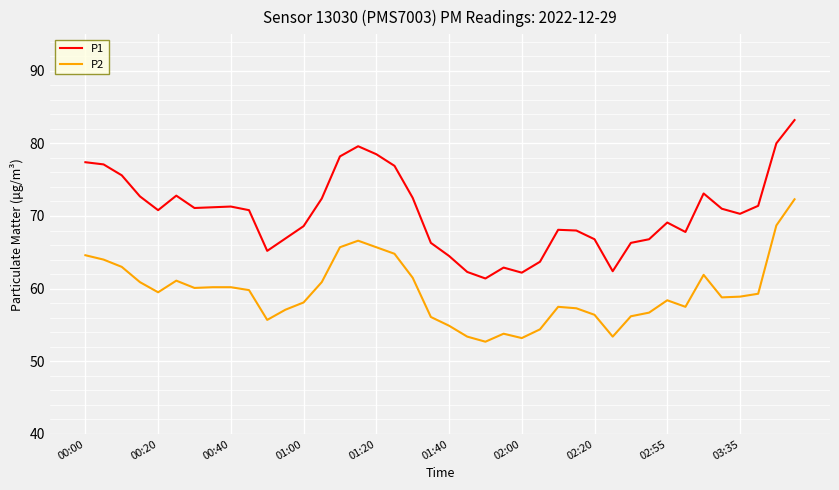

Is this an area chart (filled region under the line)?

No